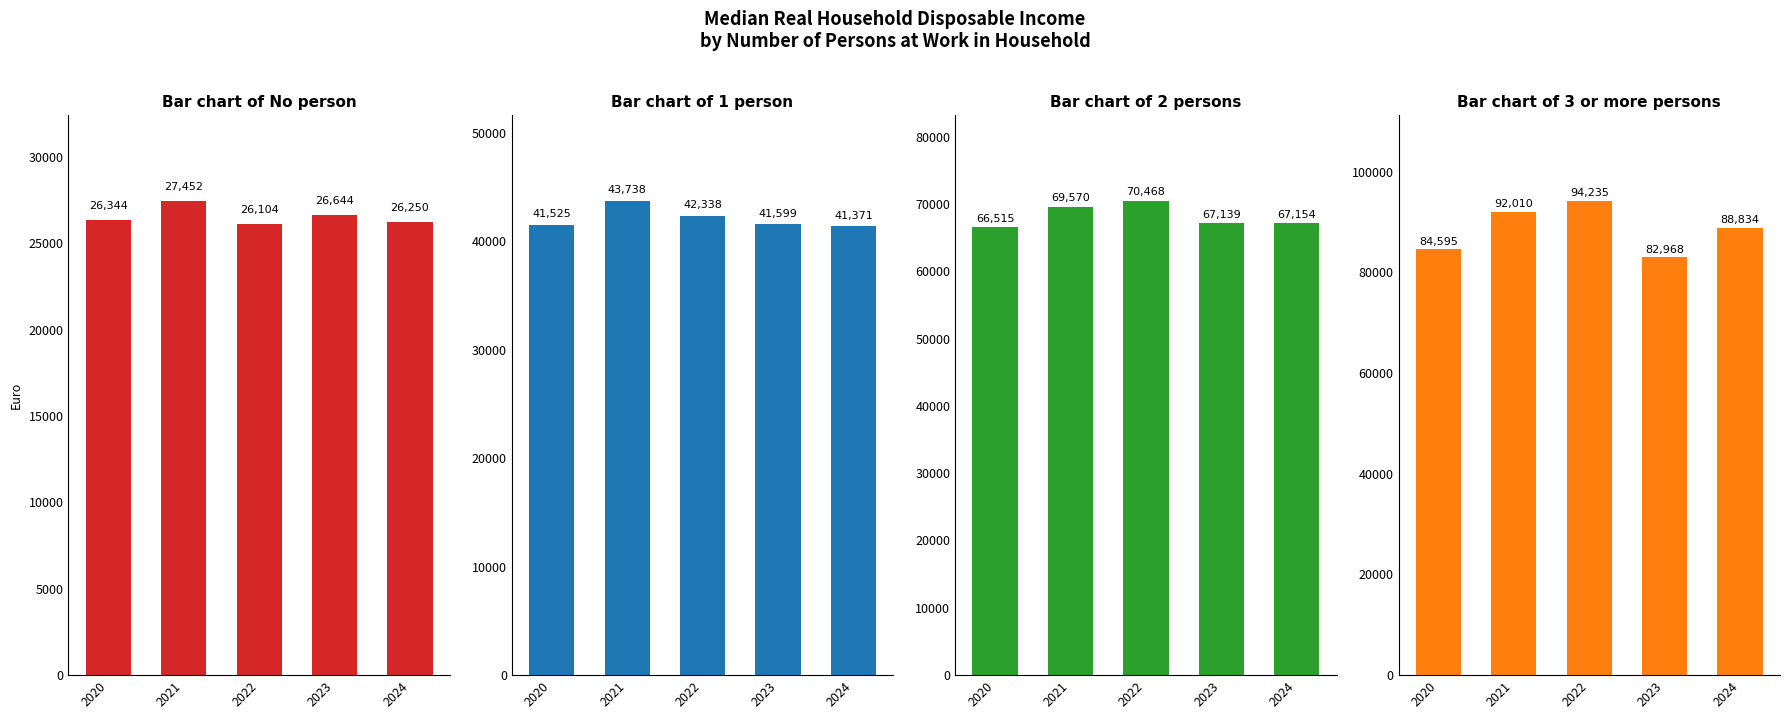

Which has a higher value, 2020 or 2023?

2023